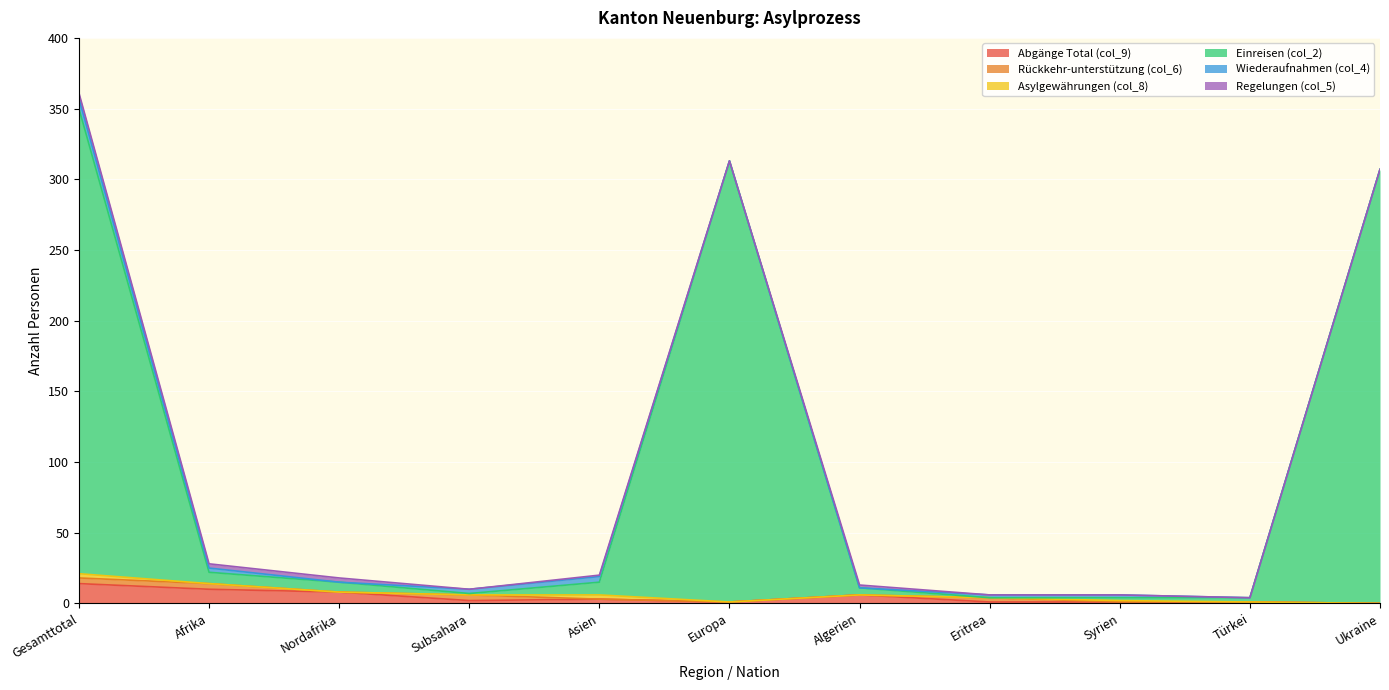

Where is the first local maximum for Abgänge Total (col_9)?

Asien